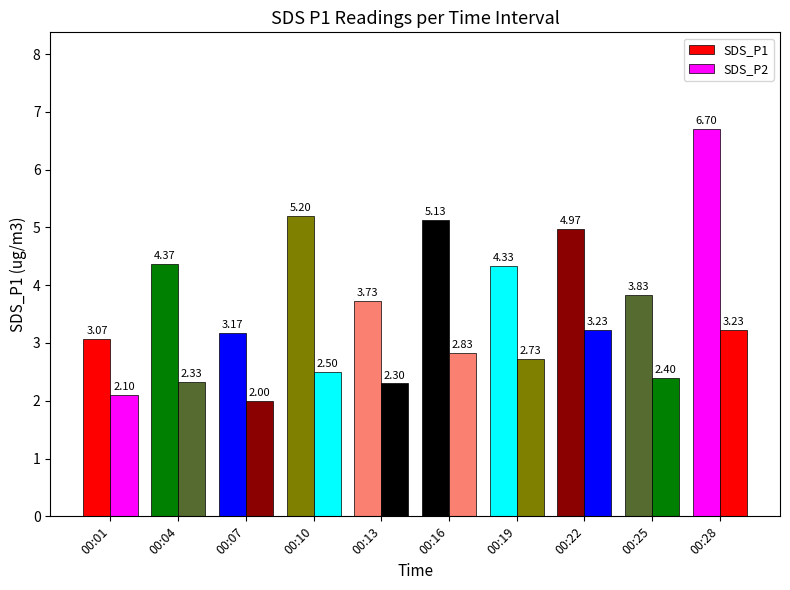

Reading right to left, list all the values displayed in this chart.

SDS_P1: 00:28=6.7	00:25=3.8	00:22=5.0	00:19=4.3	00:16=5.1	00:13=3.7	00:10=5.2	00:07=3.2	00:04=4.4	00:01=3.1
SDS_P2: 00:28=3.2	00:25=2.4	00:22=3.2	00:19=2.7	00:16=2.8	00:13=2.3	00:10=2.5	00:07=2.0	00:04=2.3	00:01=2.1